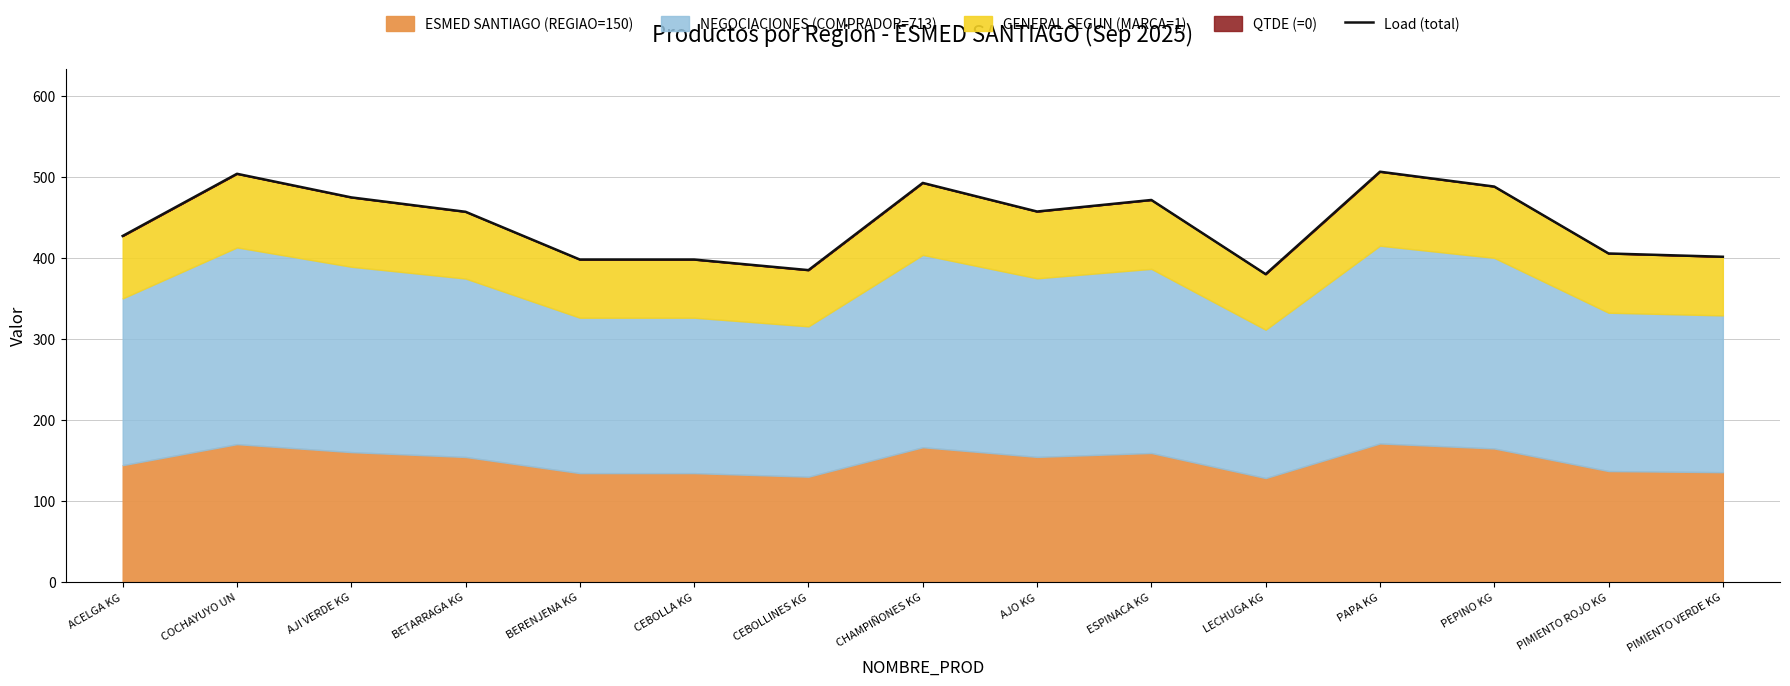

What is the difference between the maximum and second lowest values?

121.4